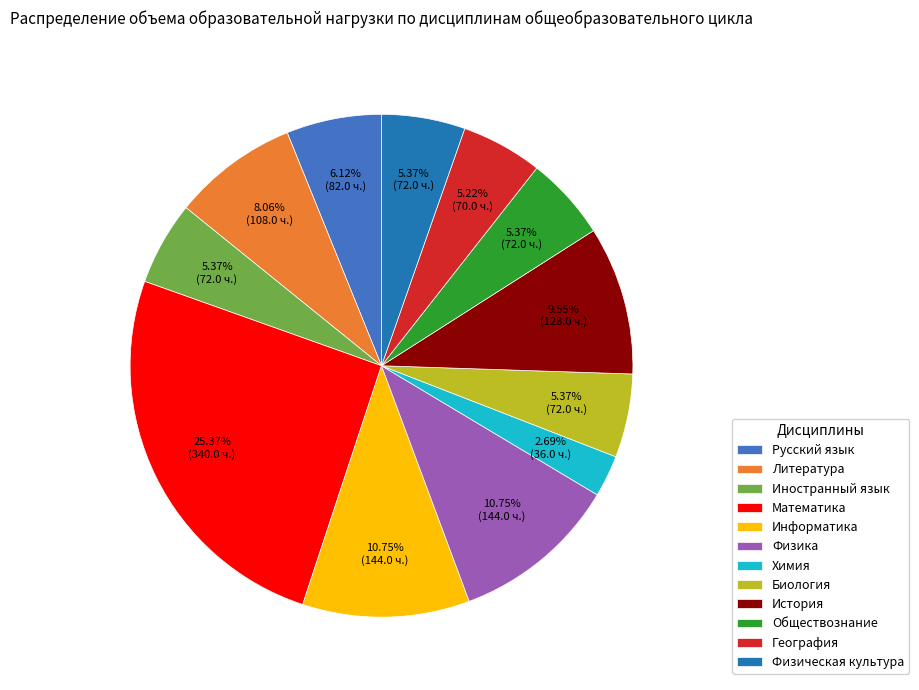

Does Физическая культура account for over 50% of the chart?

No